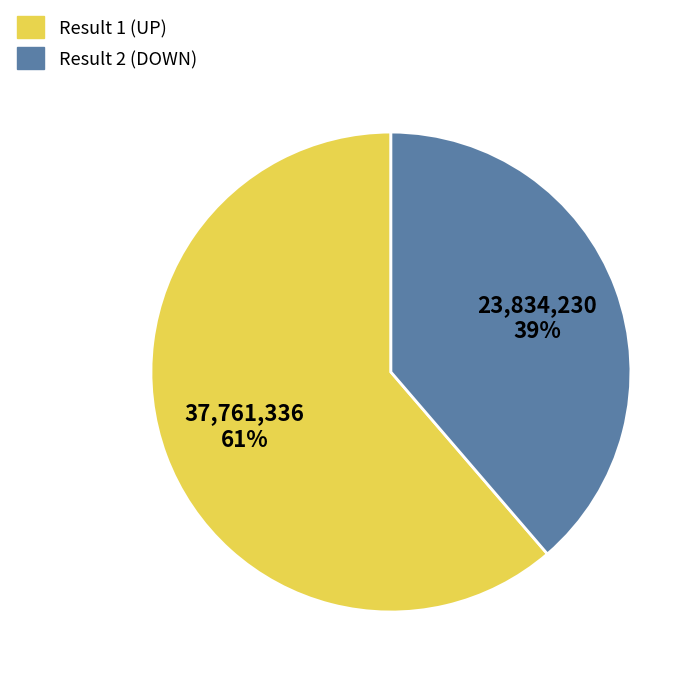

To the nearest percent, what is the average slice percentage?

50%